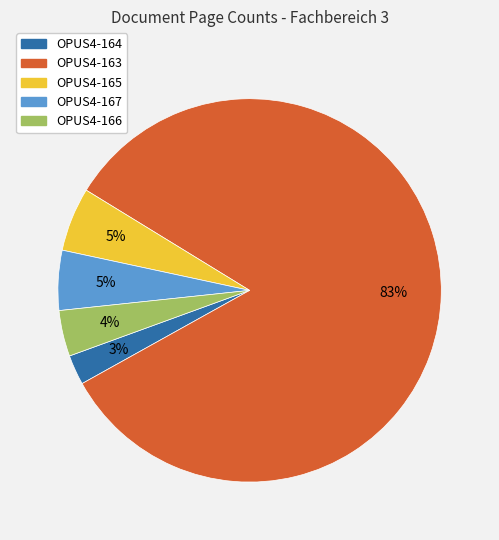

Is the sum of OPUS4-165 and OPUS4-167 greater than half?

No